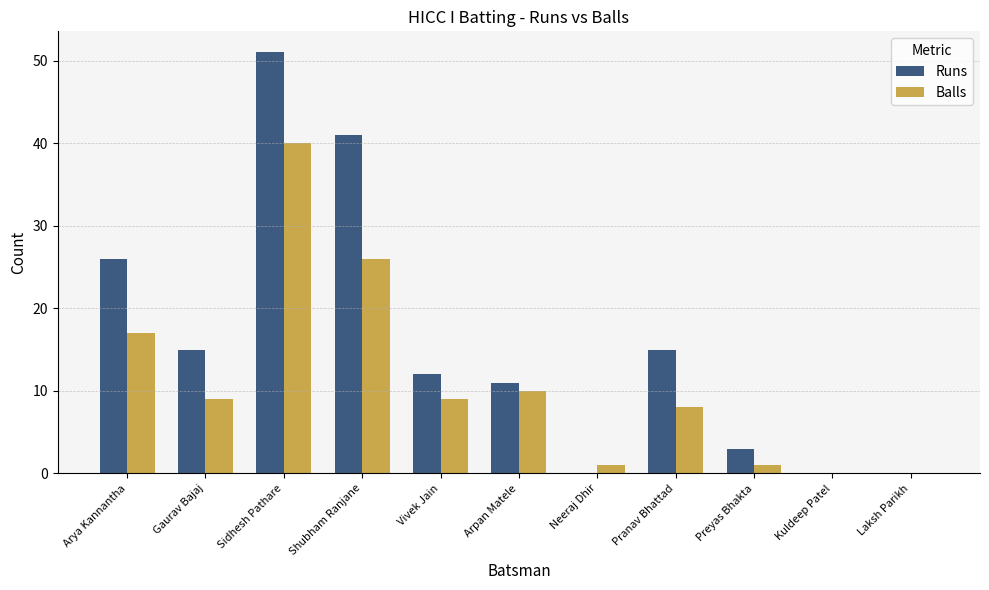

Reading right to left, transcribe all the data shown in this chart.

Runs: Laksh Parikh=0	Kuldeep Patel=0	Preyas Bhakta=3	Pranav Bhattad=15	Neeraj Dhir=0	Arpan Matele=11	Vivek Jain=12	Shubham Ranjane=41	Sidhesh Pathare=51	Gaurav Bajaj=15	Arya Kannantha=26
Balls: Laksh Parikh=0	Kuldeep Patel=0	Preyas Bhakta=1	Pranav Bhattad=8	Neeraj Dhir=1	Arpan Matele=10	Vivek Jain=9	Shubham Ranjane=26	Sidhesh Pathare=40	Gaurav Bajaj=9	Arya Kannantha=17